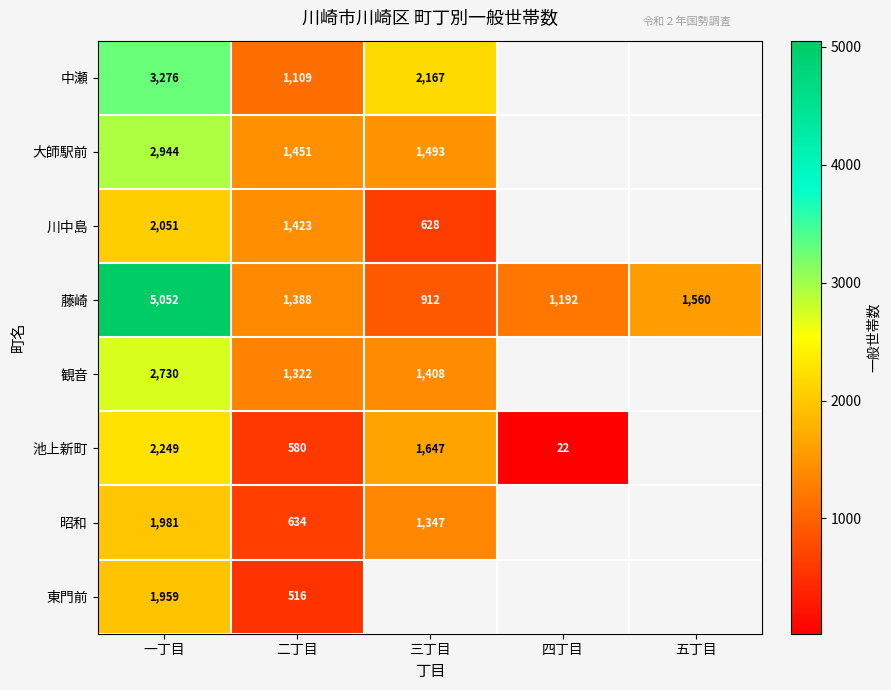

True or false: 観音 has a value of 1322 at 二丁目.

True